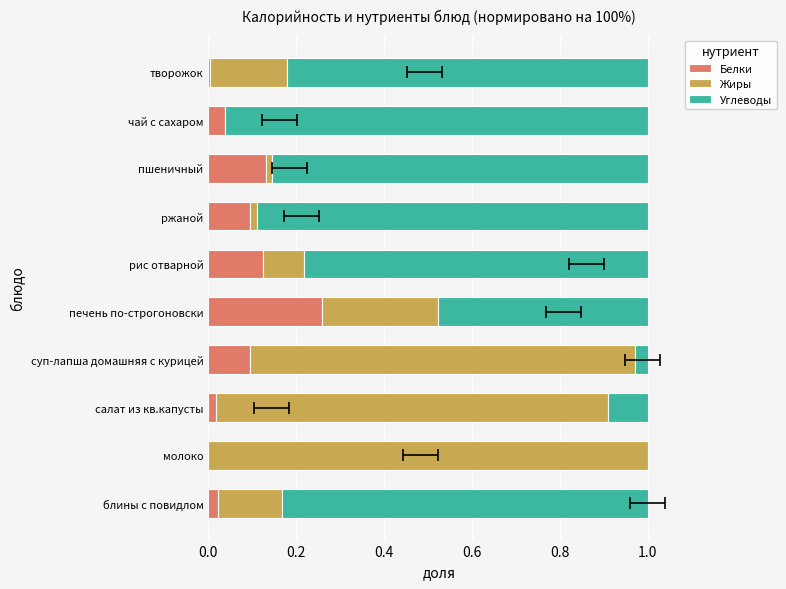

What position from the right is пшеничный?

3